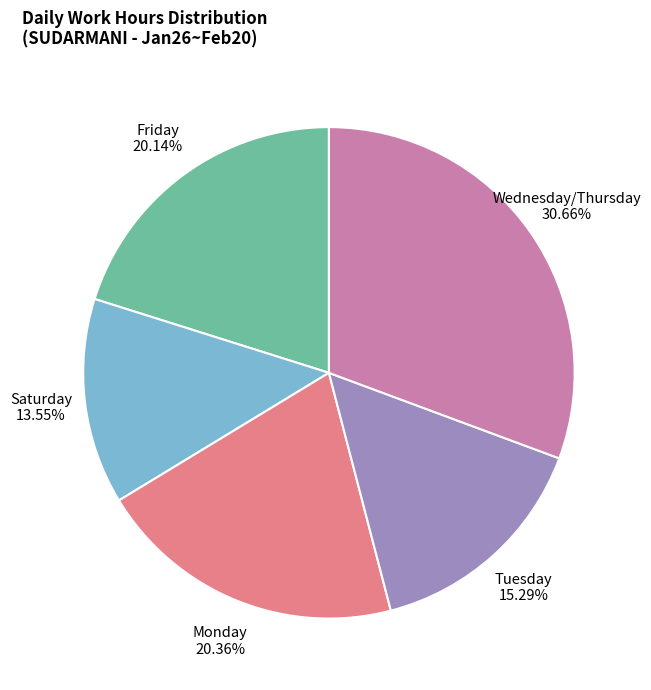

Is the sum of Saturday and Tuesday greater than half?

No